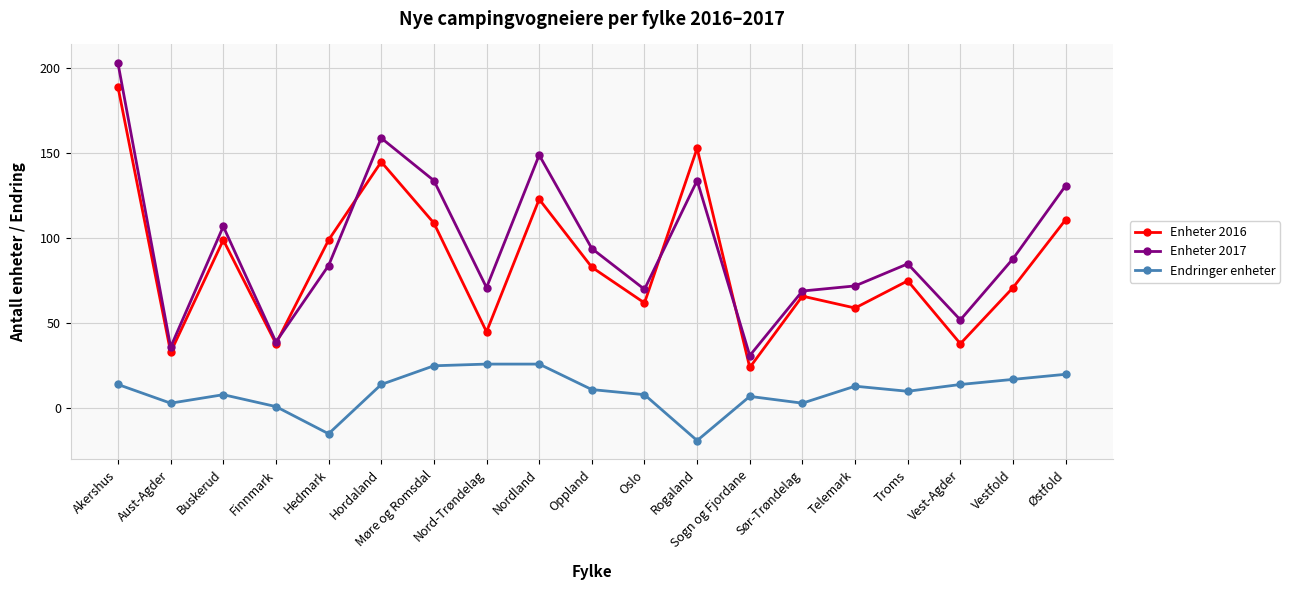

Where is the first local minimum for Endringer enheter?

Aust-Agder